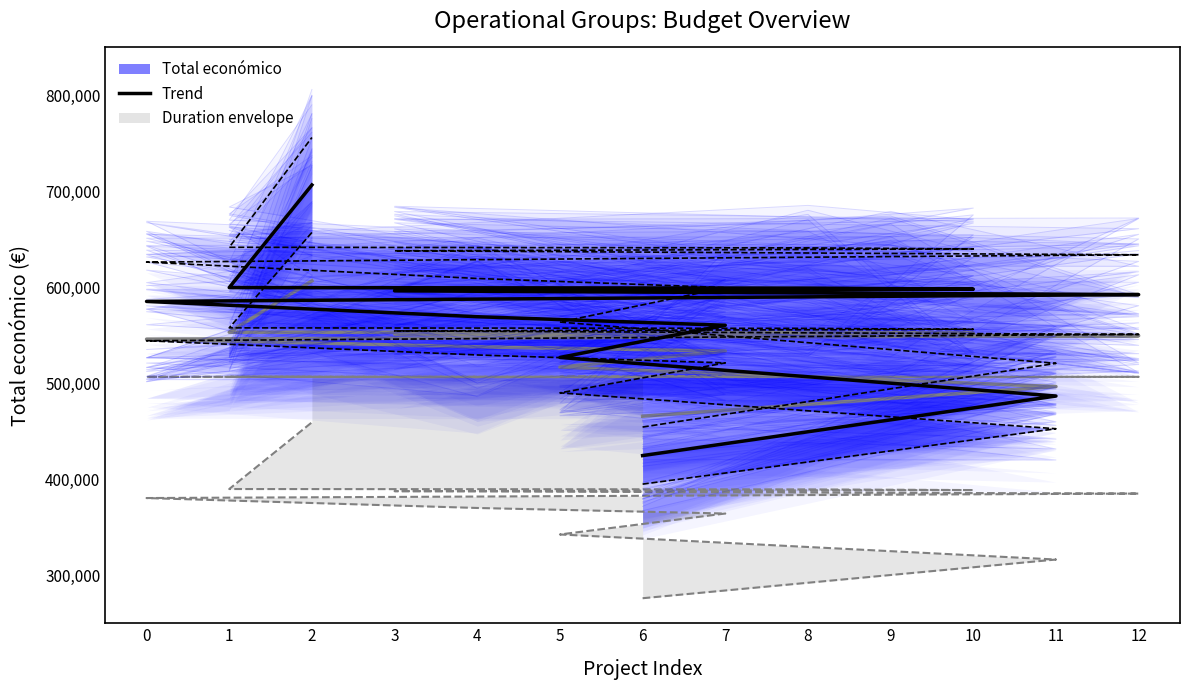

Approximately how many times larger is the value at 7 compared to 5?

1.1